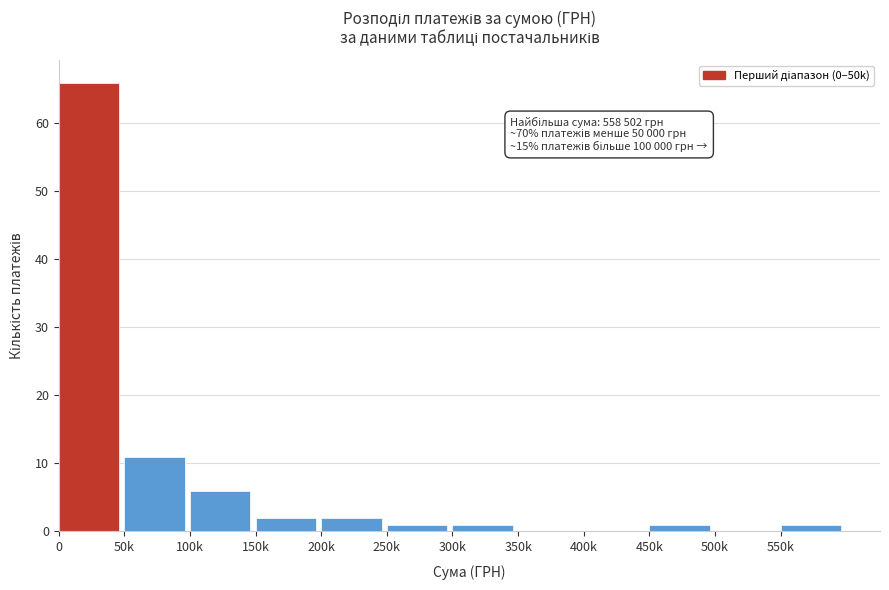

Reading right to left, extract all data points from this chart.

550k=1	500k=0	450k=1	400k=0	350k=0	300k=1	250k=1	200k=2	150k=2	100k=6	50k=11	0=66